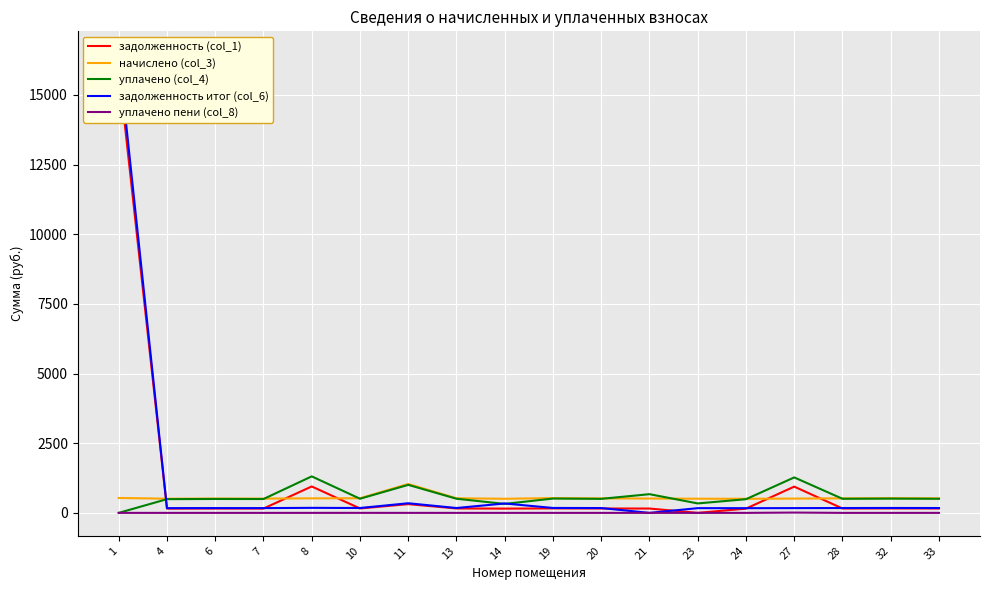

How many series are shown in this chart?

5